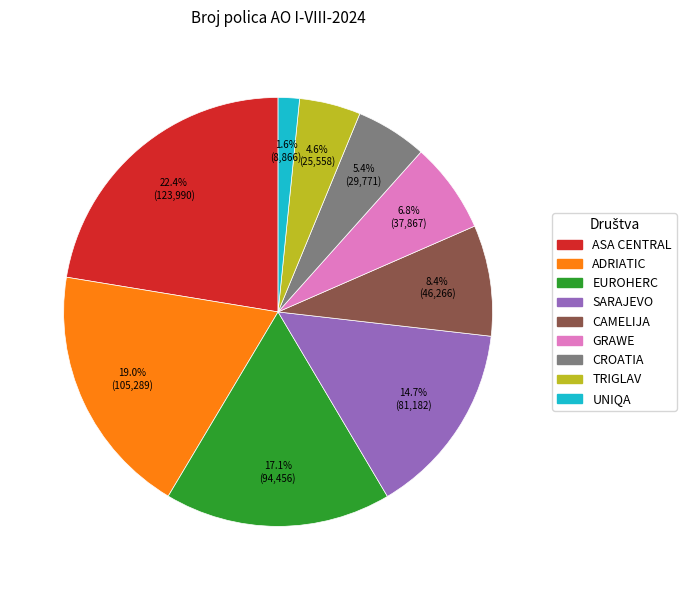

Count the number of slices in the pie.

9